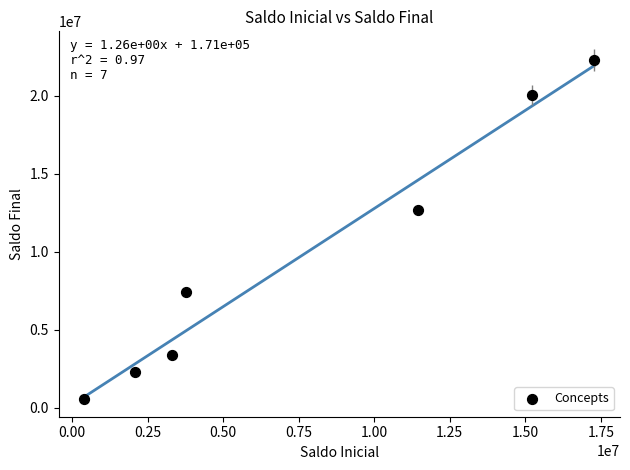

What is the range of X values (max minus min)?

16886996.1